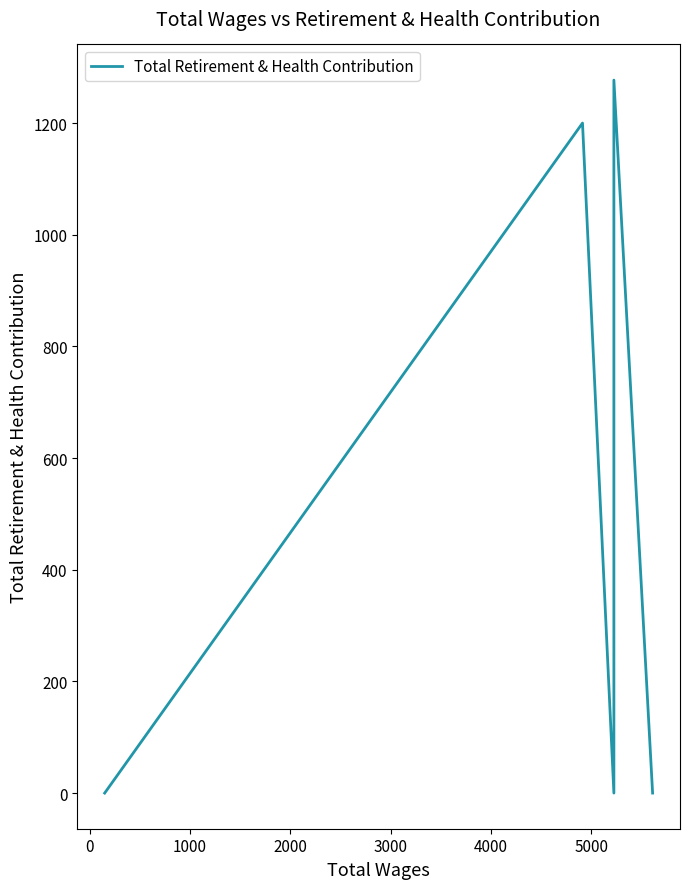

How many points are higher than both their immediate neighbors (excluding endpoints)?

2